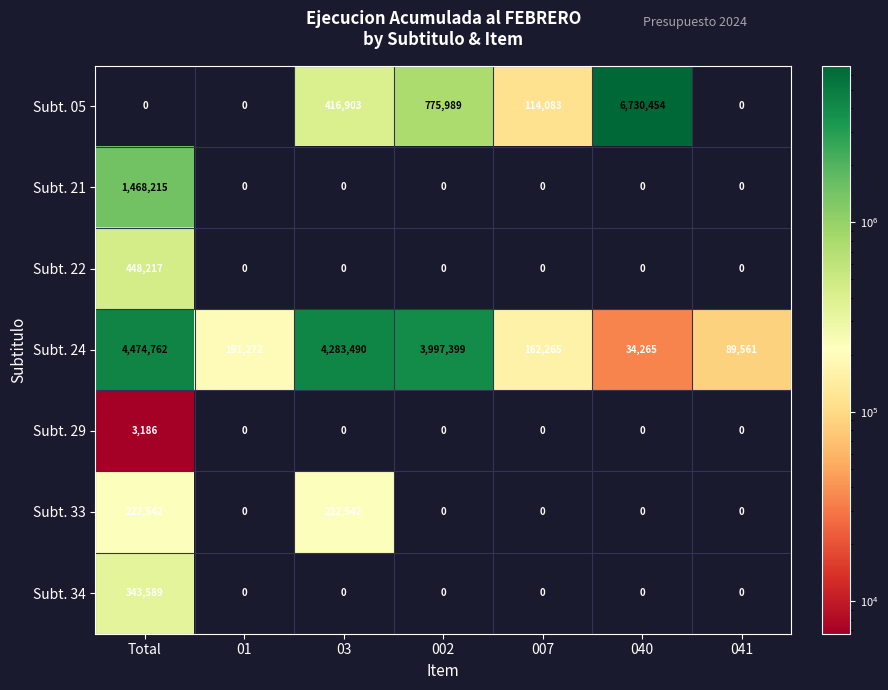

How many series are shown in this chart?

7